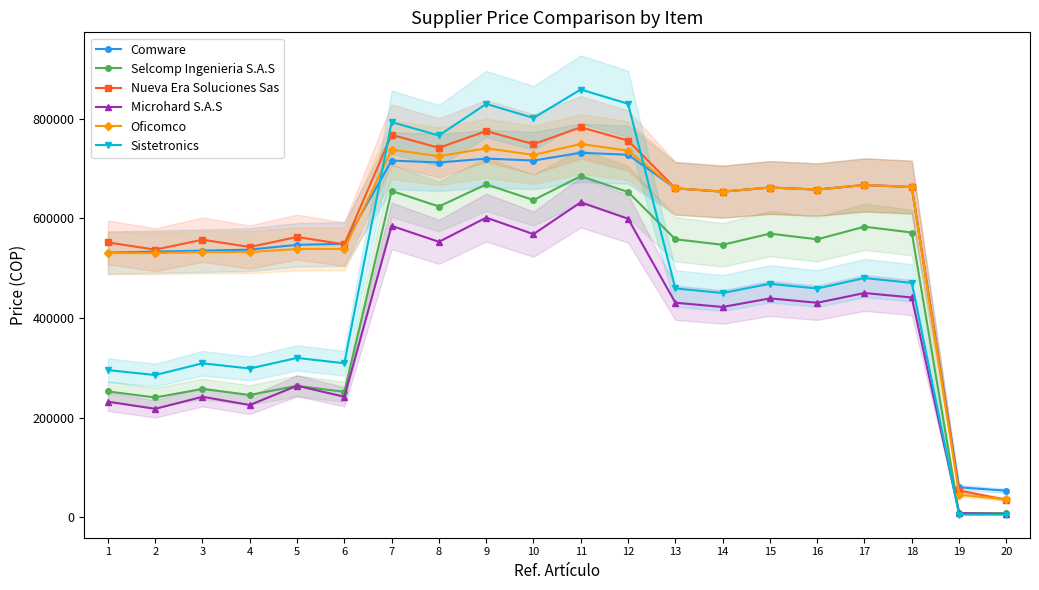

Rank the categories by Sistetronics value from highest to lowest.

11, 12, 9, 10, 7, 8, 17, 18, 15, 13, 16, 14, 5, 6, 3, 4, 1, 2, 19, 20